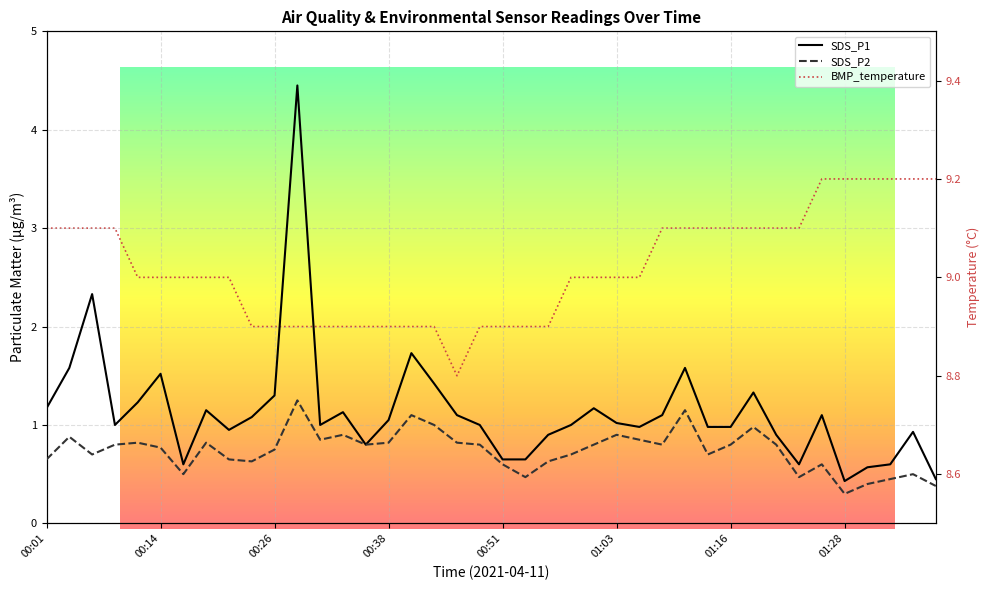

What is the difference between the highest and lowest values at 00:09?

8.3